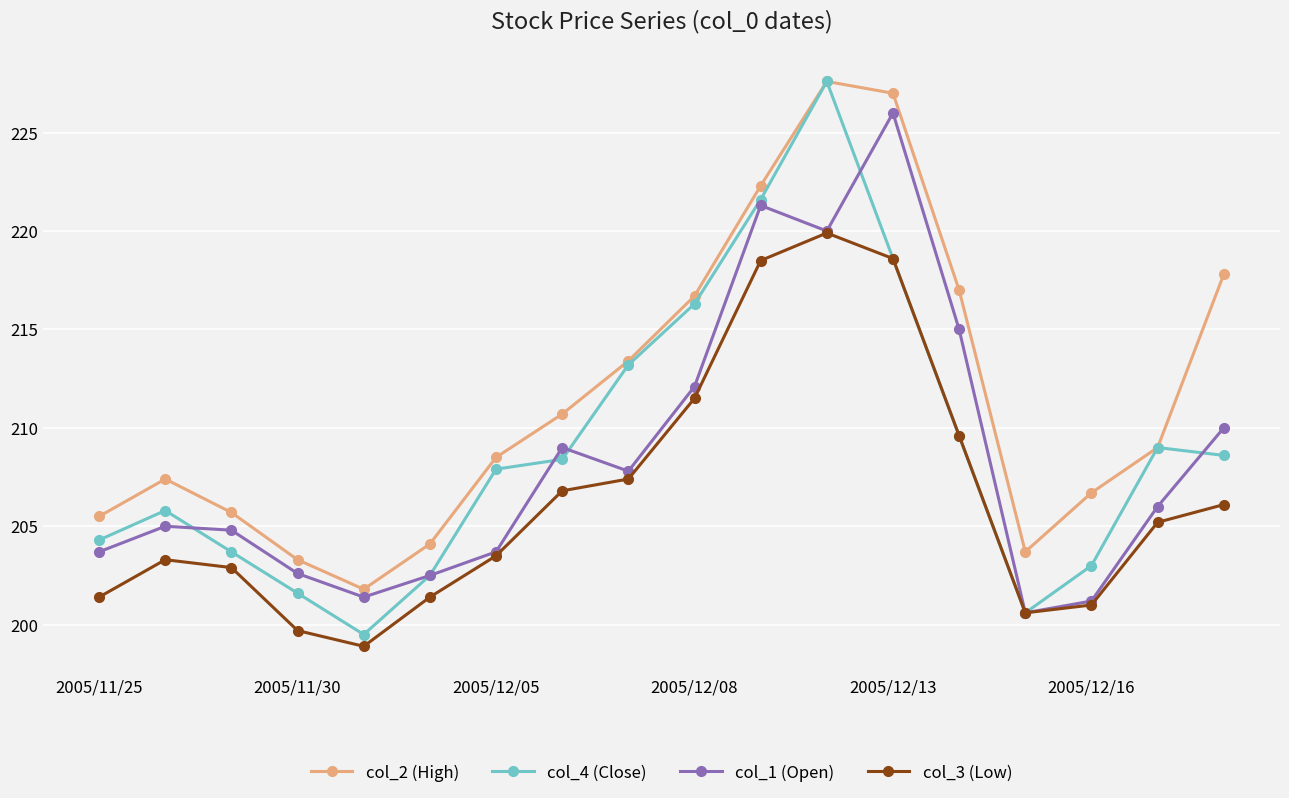

How many interior local peaks does the col_1 (Open) series have?

4